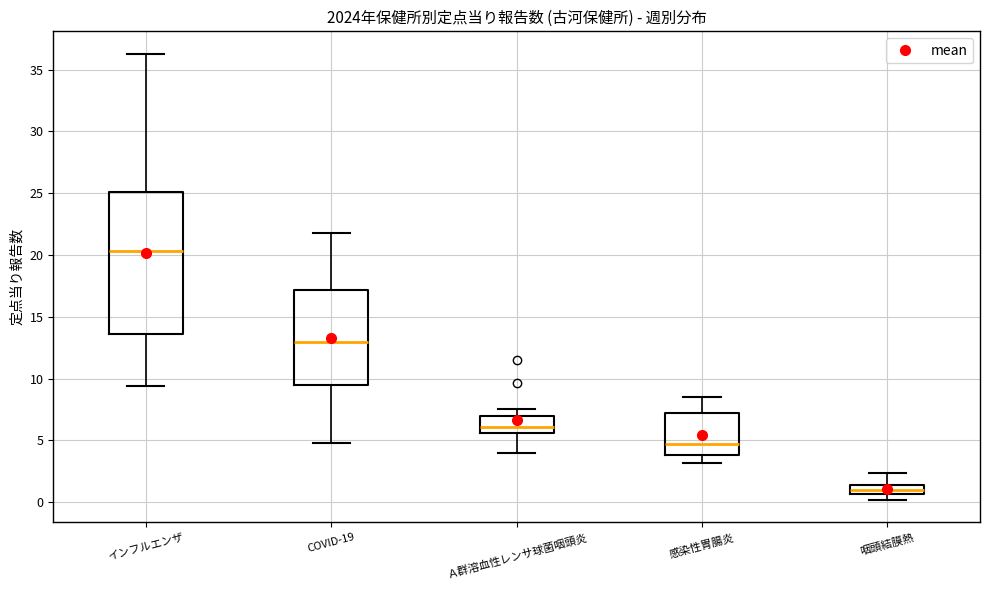

Reading left to right, read every box against the y-axis: the position of its median line, the range the box covers, and the ends of its whiskers. The values are not printed on the chart, so give them approximately, as read against the axis.

インフルエンザ: median 20.5, box 13.5 to 25.0, whiskers 9.5 to 36.5
COVID-19: median 13.0, box 9.5 to 17.0, whiskers 5.0 to 22.0
Ａ群溶血性レンサ球菌咽頭炎: median 6.0, box 5.5 to 7.0, whiskers 4.0 to 7.5
感染性胃腸炎: median 4.5, box 4.0 to 7.0, whiskers 3.0 to 8.5
咽頭結膜熱: median 1.0, box 0.5 to 1.5, whiskers 0.0 to 2.5